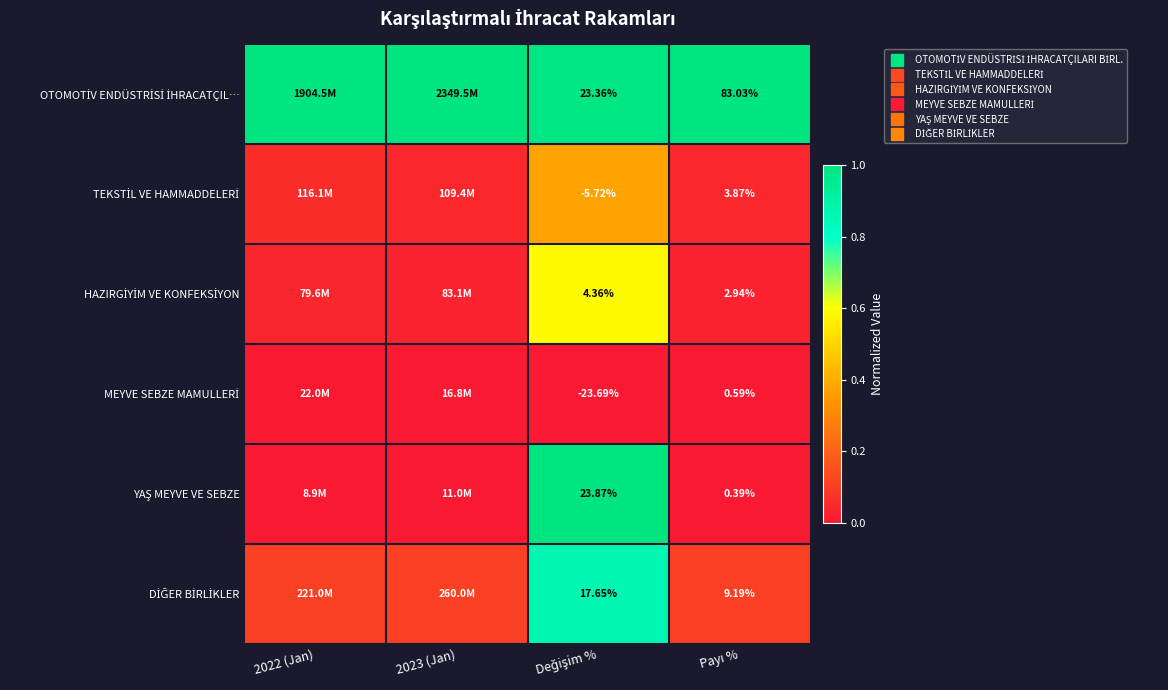

How many series are shown in this chart?

6